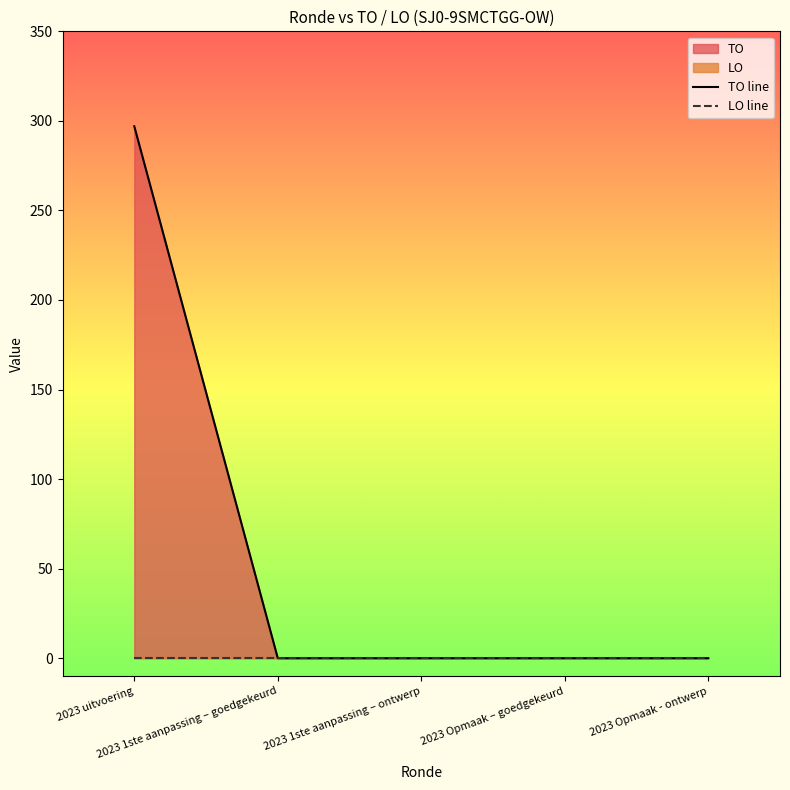

True or false: LO line and TO line intersect in this chart.

False